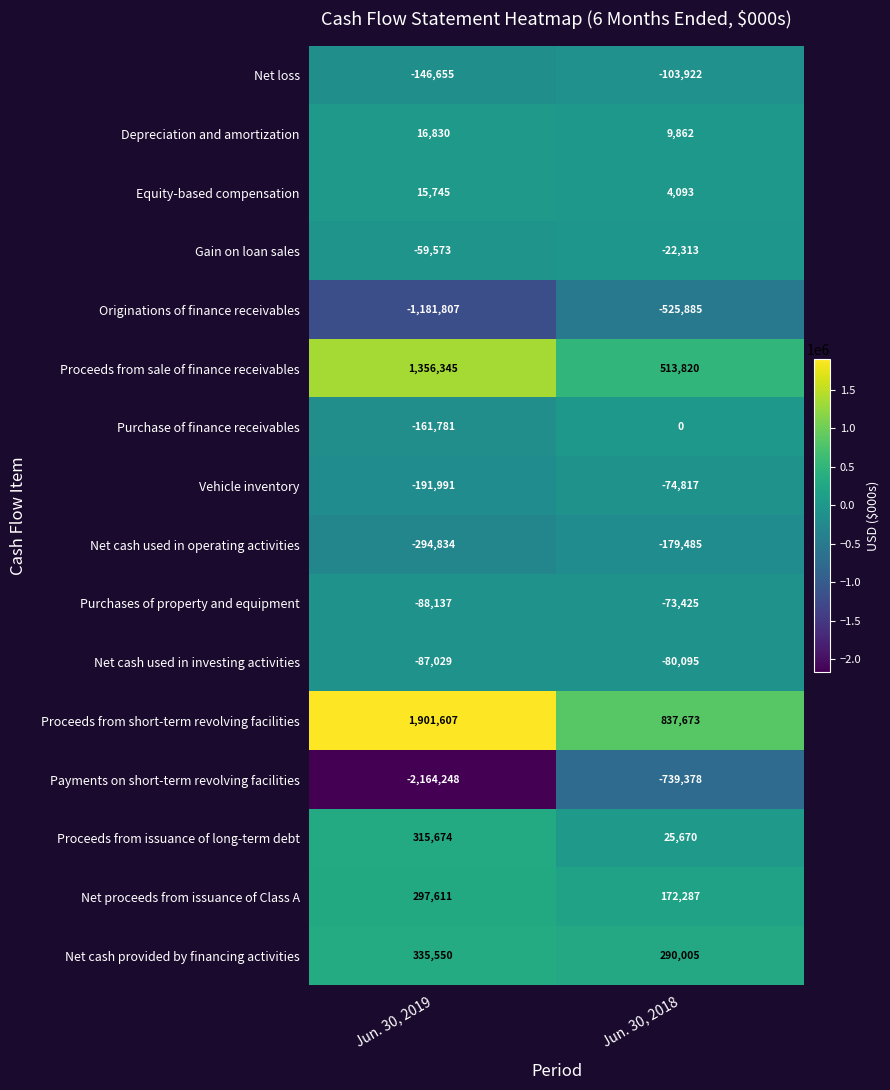

The Depreciation and amortization series shows 11594 at Jun. 30, 2019. True or false?

False